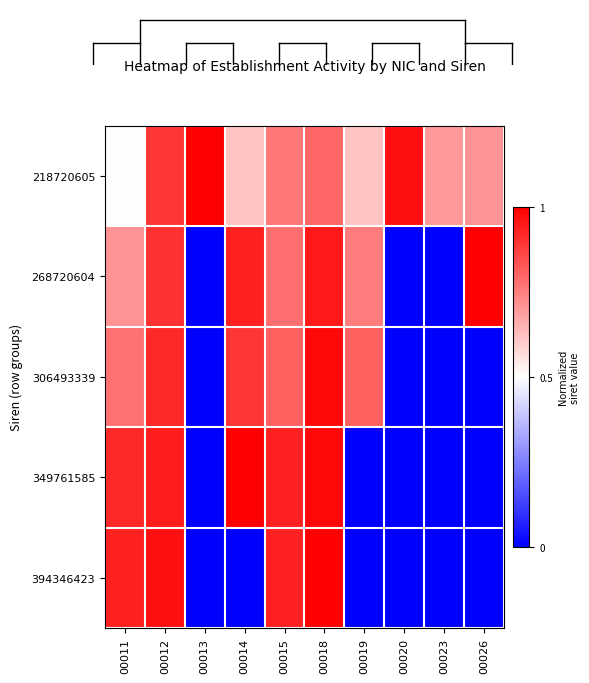

Rank the series by their maximum value, from lowest to highest.

306493339, 218720605, 268720604, 349761585, 394346423